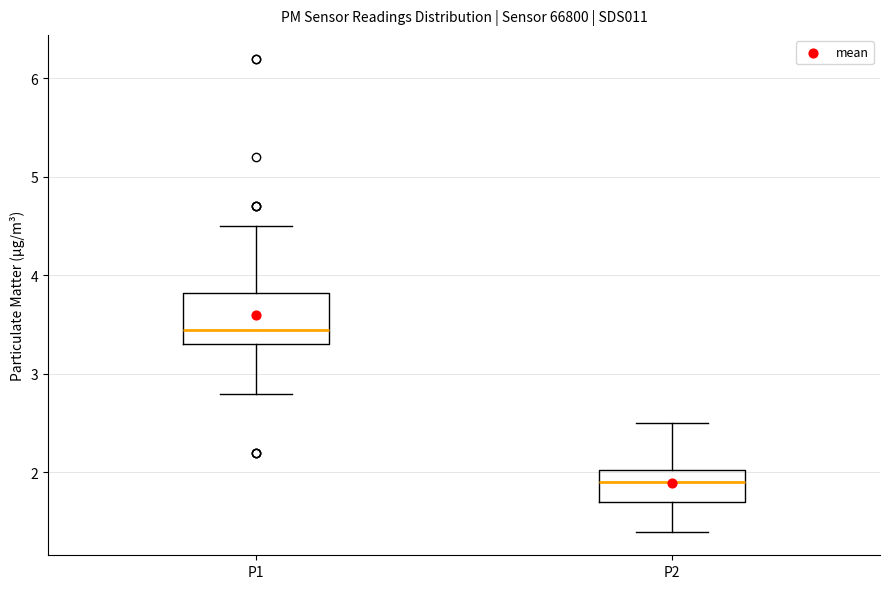

Reading left to right, read every box against the y-axis: the position of its median line, the range the box covers, and the ends of its whiskers. The values are not printed on the chart, so give them approximately, as read against the axis.

P1: median 3.5, box 3.3 to 3.8, whiskers 2.8 to 4.5
P2: median 1.9, box 1.7 to 2.0, whiskers 1.4 to 2.5